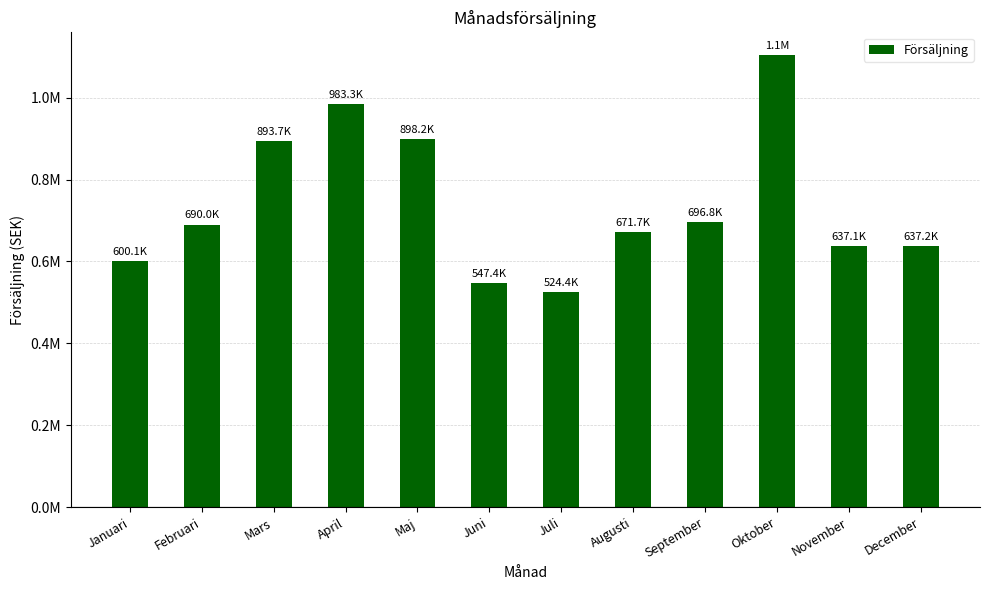

What is the minimum value shown in the chart?

524433